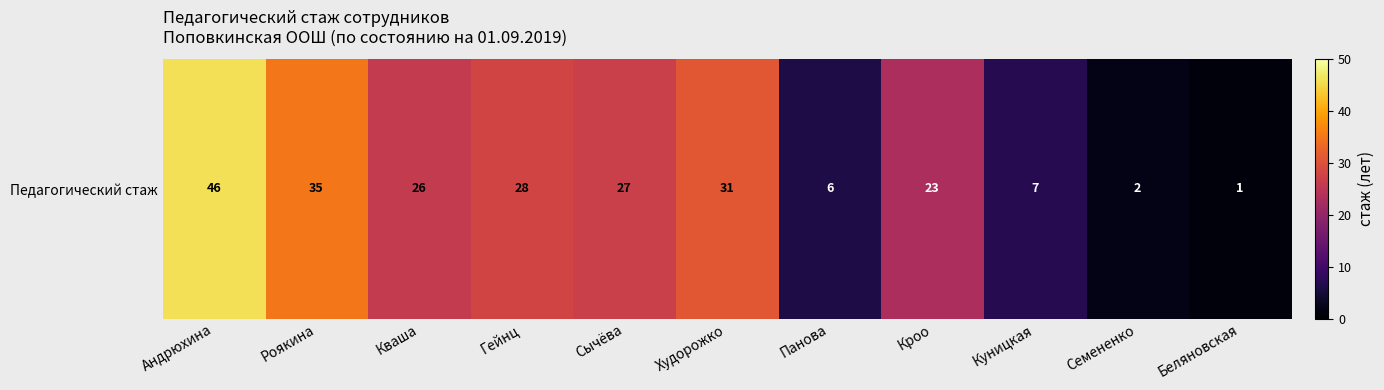

What is the maximum value shown in the chart?

46